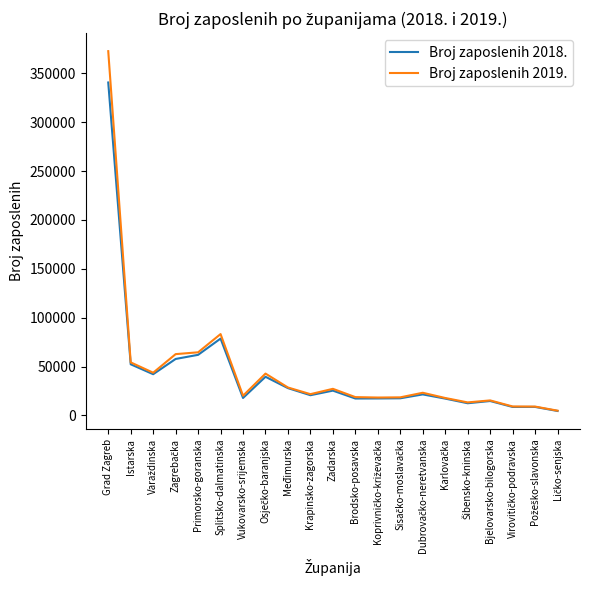

How many lines are shown in the chart?

2